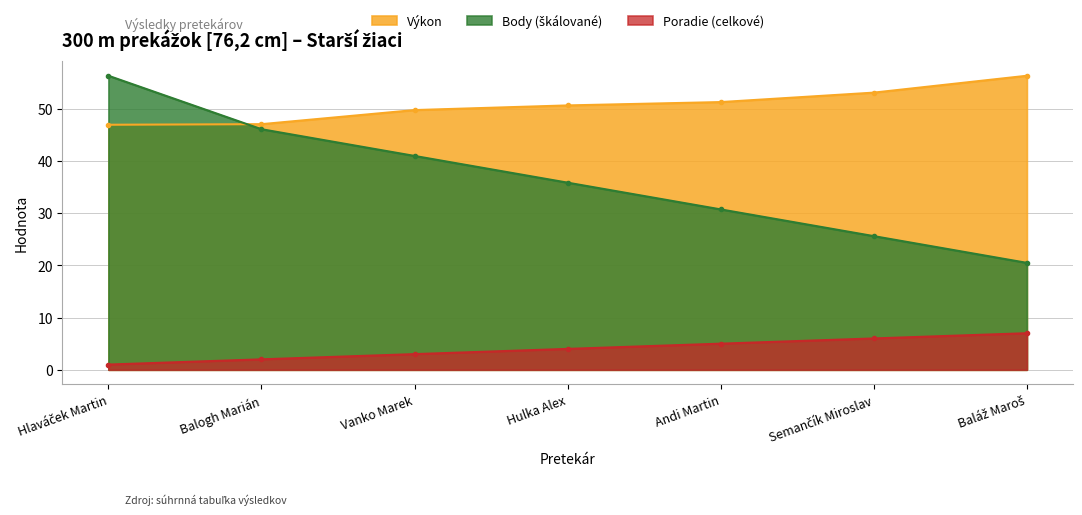

True or false: Poradie (sourhn.) and Výkon intersect in this chart.

False